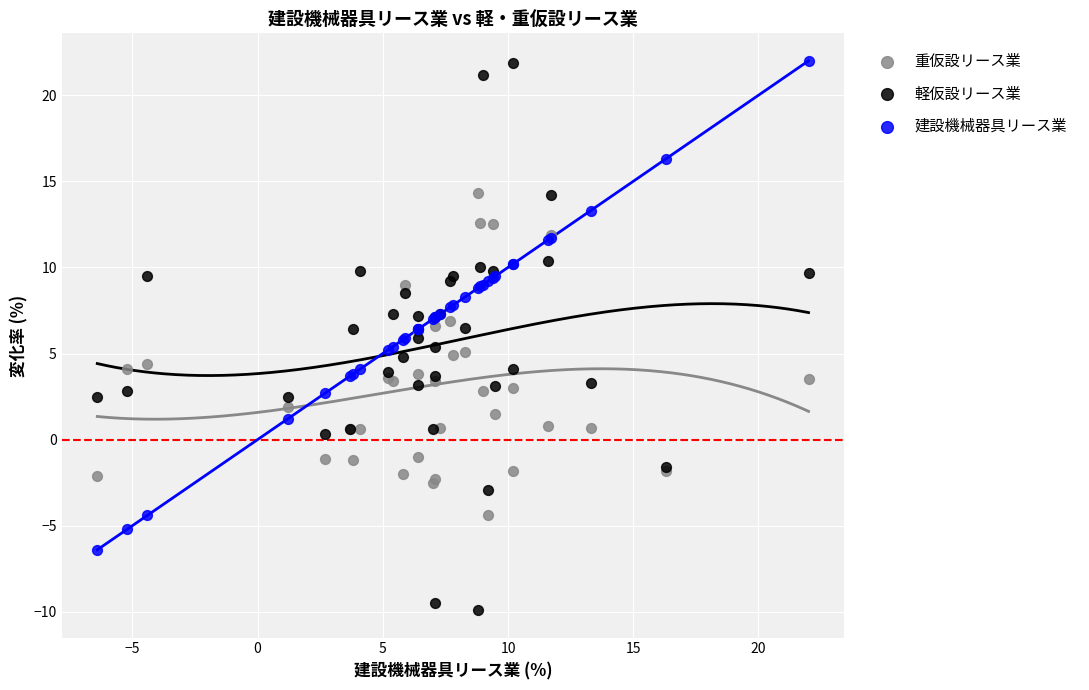

Which series reaches the minimum Y coordinate?

軽仮設リース業